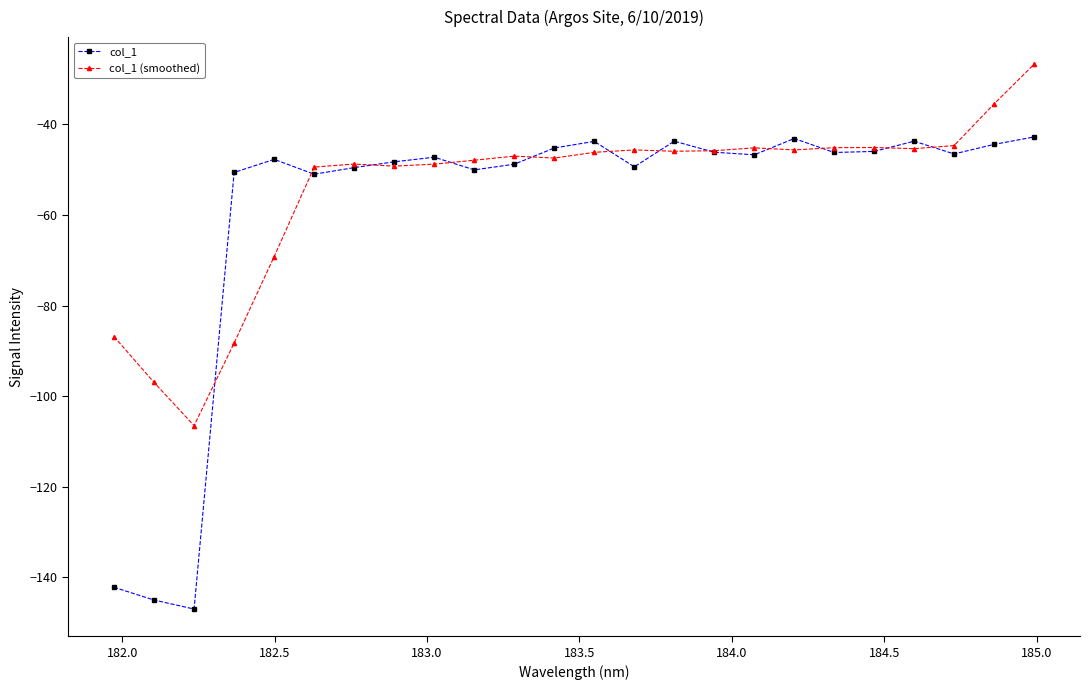

What is the highest value of the col_1 (smoothed) series?

-26.7